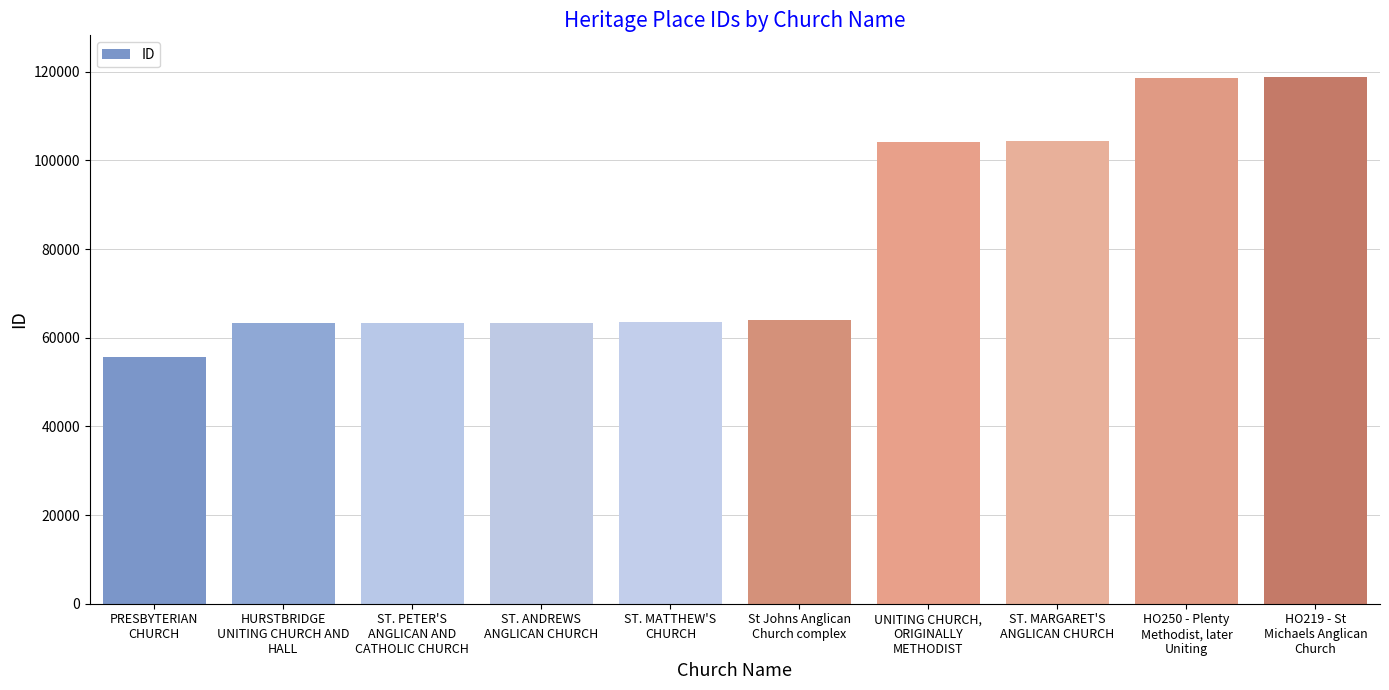

List the labels in order of value, smallest first.

PRESBYTERIAN
CHURCH, HURSTBRIDGE
UNITING CHURCH AND
HALL, ST. PETER'S
ANGLICAN AND
CATHOLIC CHURCH, ST. ANDREWS
ANGLICAN CHURCH, ST. MATTHEW'S
CHURCH, St Johns Anglican
Church complex, UNITING CHURCH,
ORIGINALLY
METHODIST, ST. MARGARET'S
ANGLICAN CHURCH, HO250 - Plenty
Methodist, later
Uniting, HO219 - St
Michaels Anglican
Church